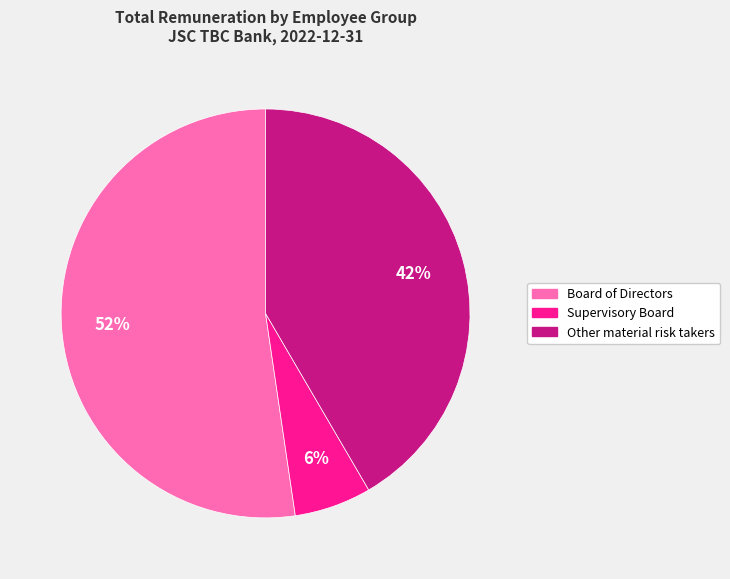

What is the smallest slice in the pie chart?

Supervisory Board